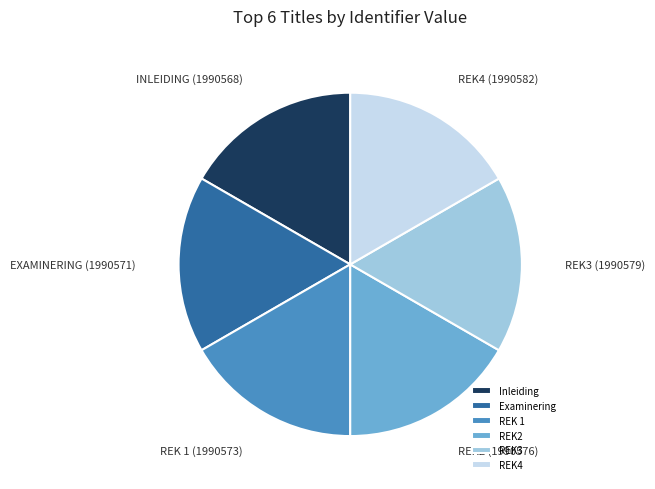

Combined, do REK4 and REK2 account for over 50%?

No